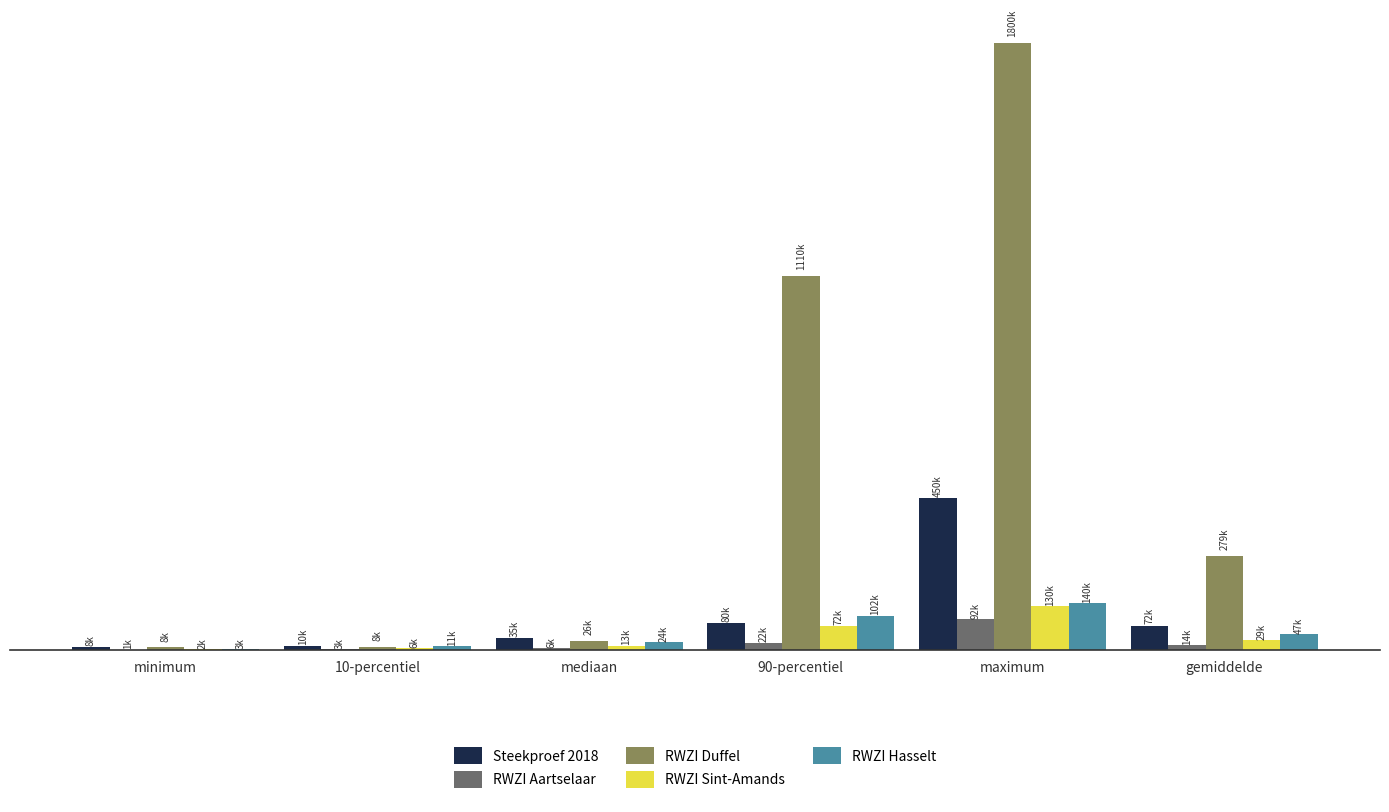

Are the bars horizontal?

No